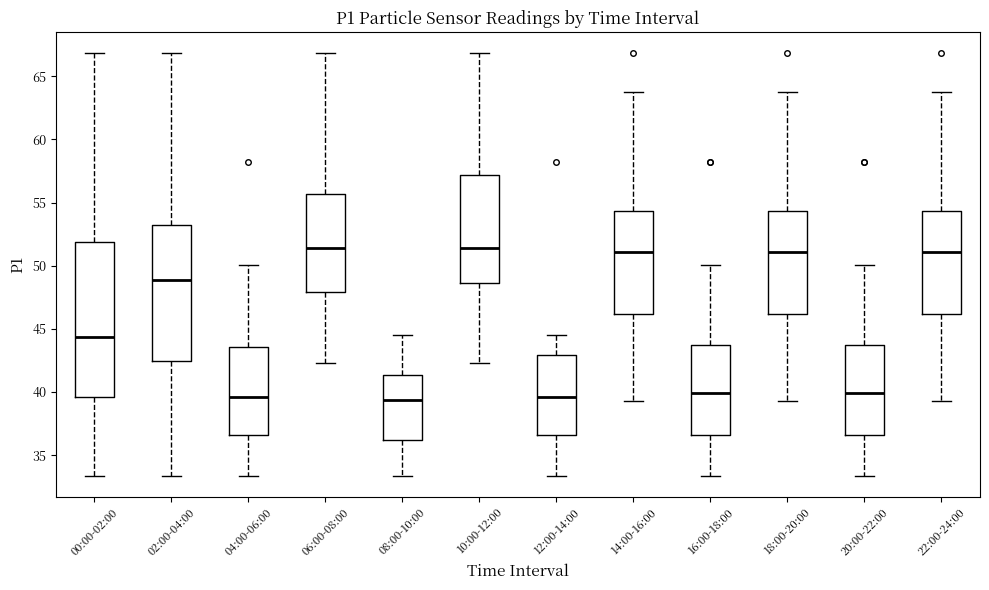

Comparing the boxes themselves (not the whiskers), which one is the tallest?

00:00-02:00